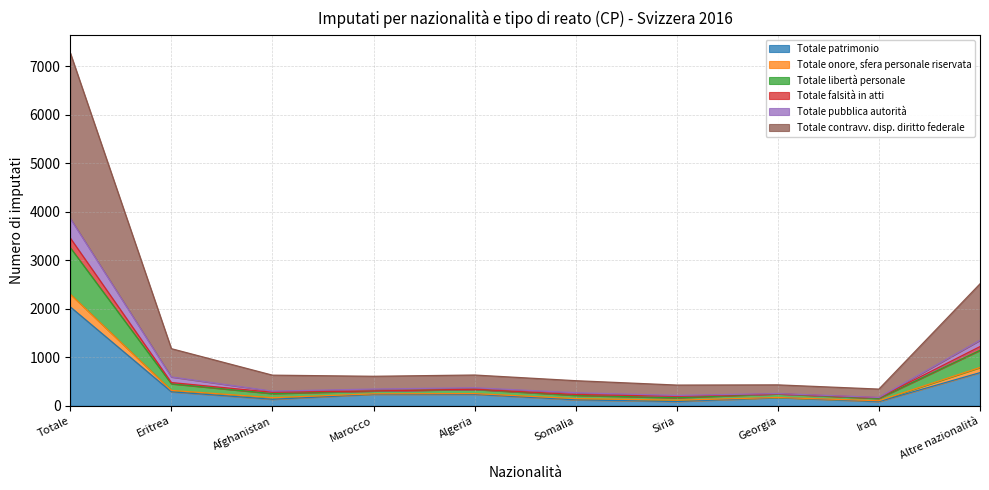

Does the chart display data point markers on the line(s)?

No